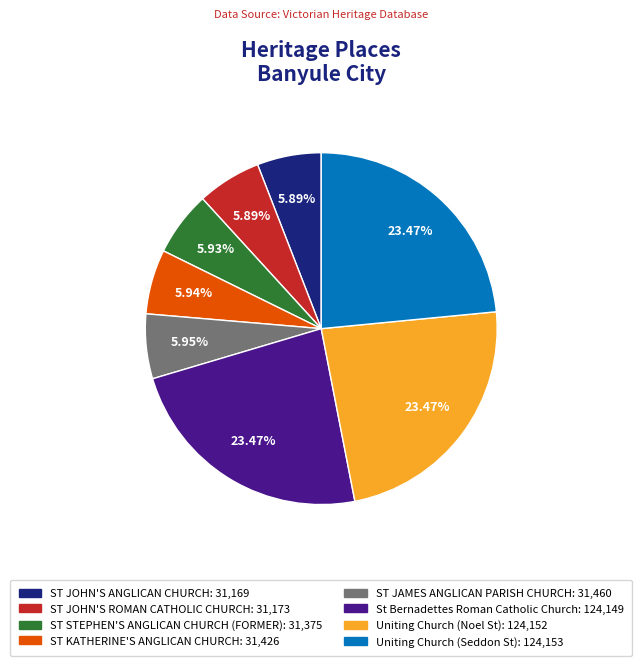

Is there any slice that represents more than half of the pie?

No